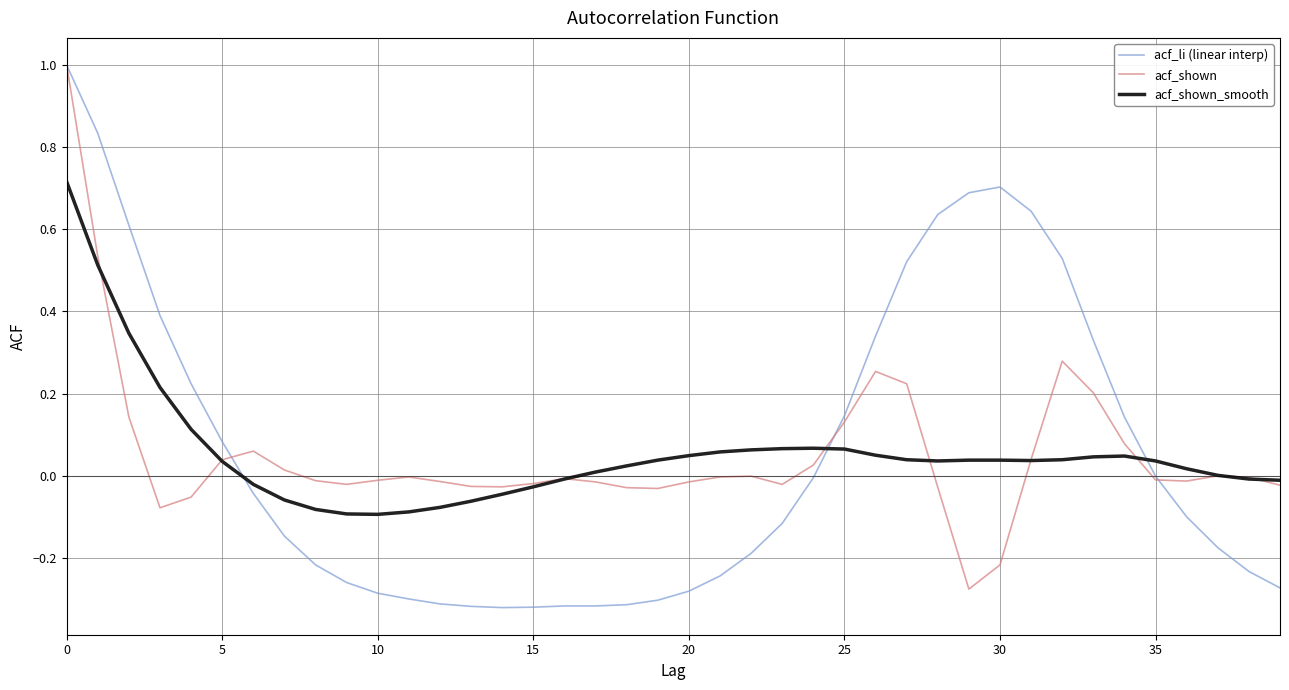

What is the maximum value for acf_shown?

1.0